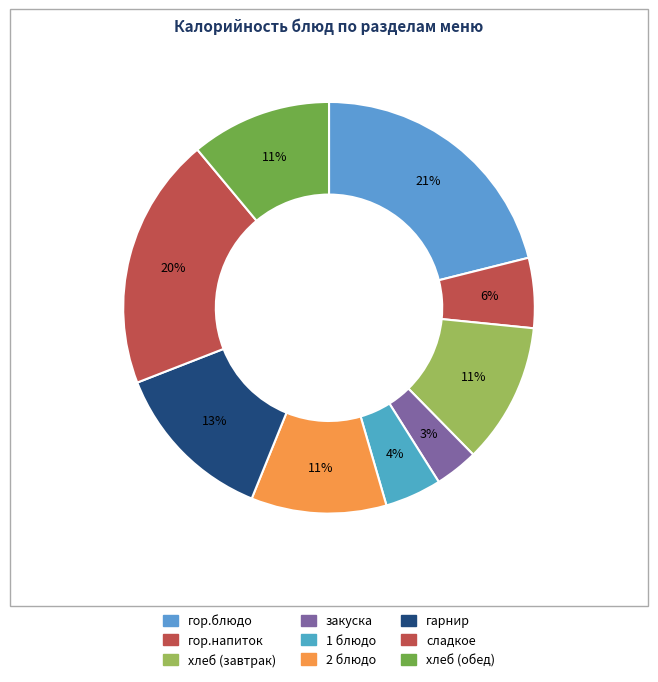

Which has a higher value, гор.напиток or закуска?

гор.напиток